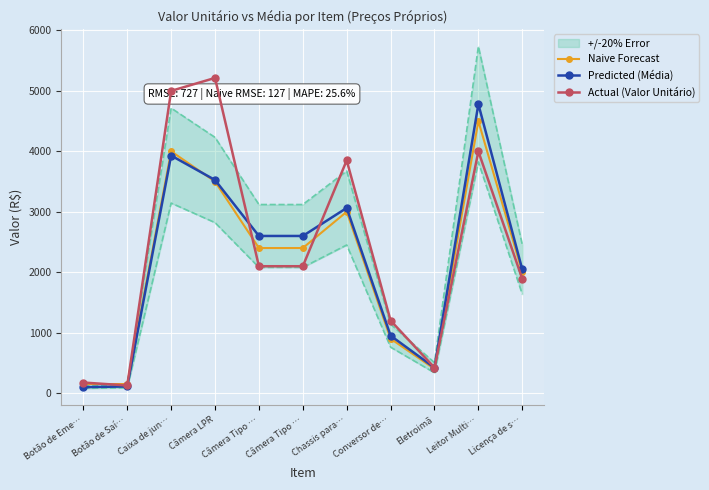

What is the maximum value for Predicted (Média)?

4780.2